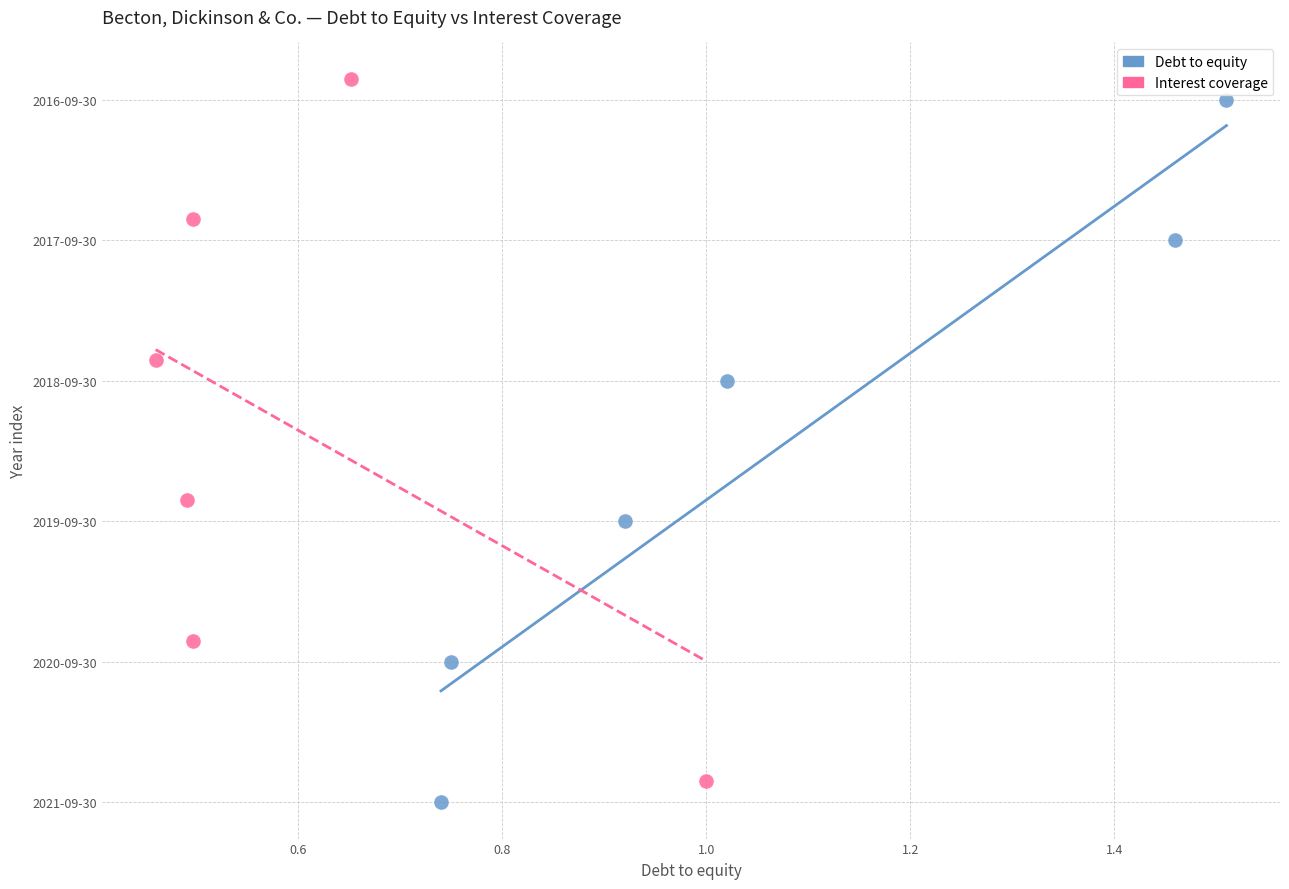

Which series contains the highest Y value?

Interest coverage